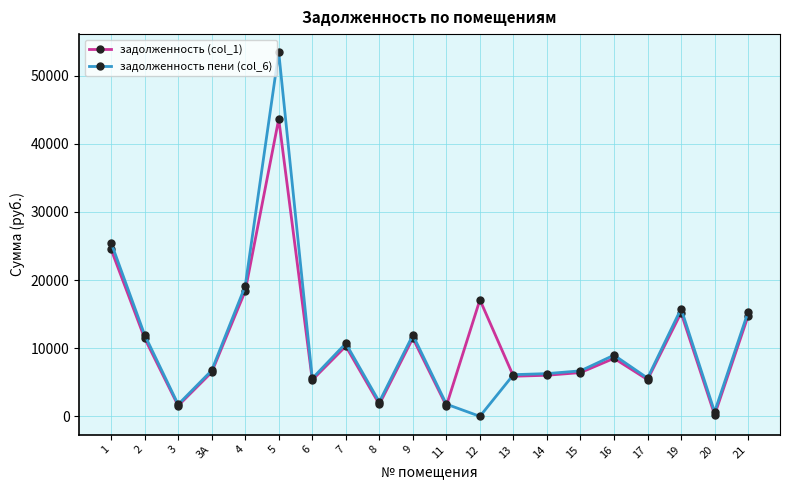

What is the spread (max minus min) of values at 16?

468.0